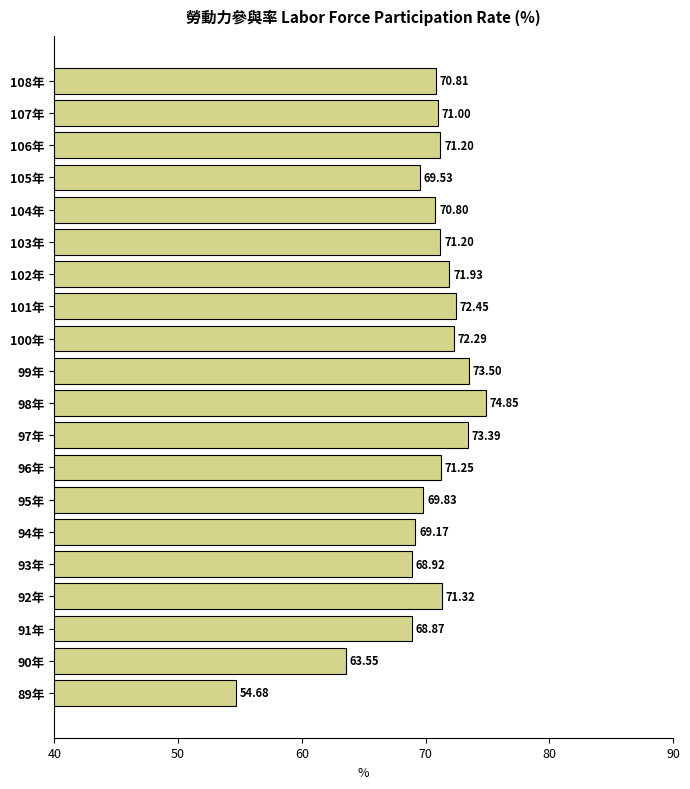

How many values are below 71?

9